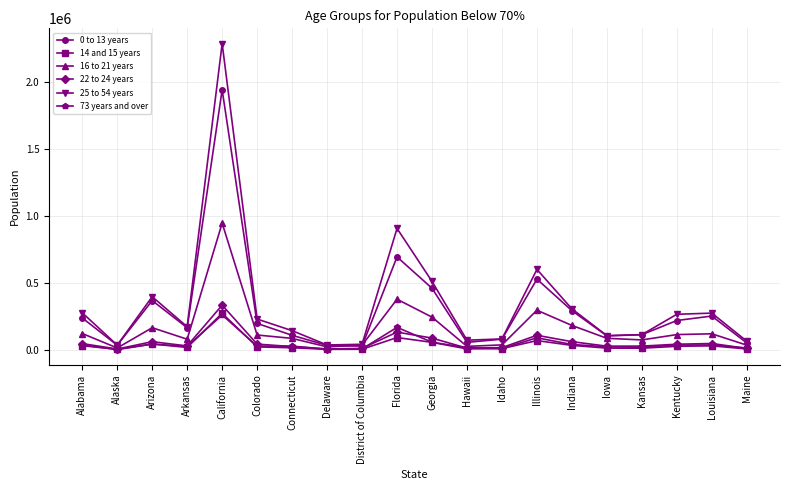

At which category is the sum across all series the highest?

California